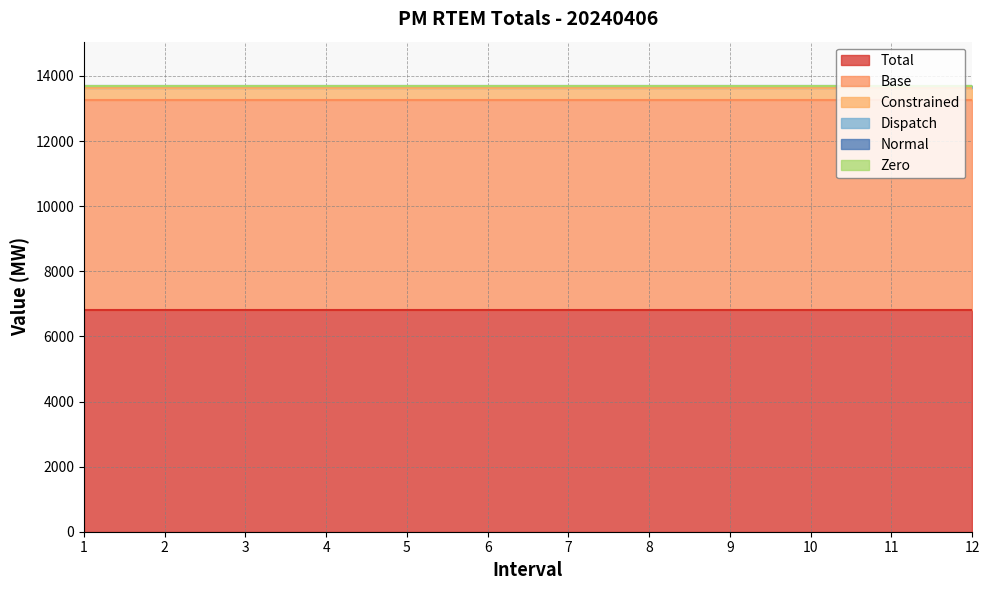

What is the approximate value of Total at 11?

6816.5